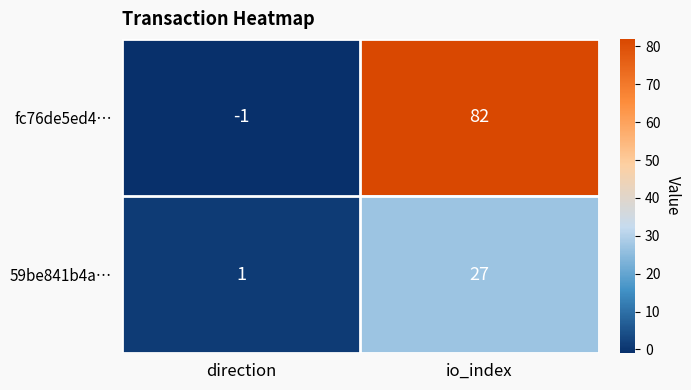

How many data points in 59be841b4a… are less than 27?

1